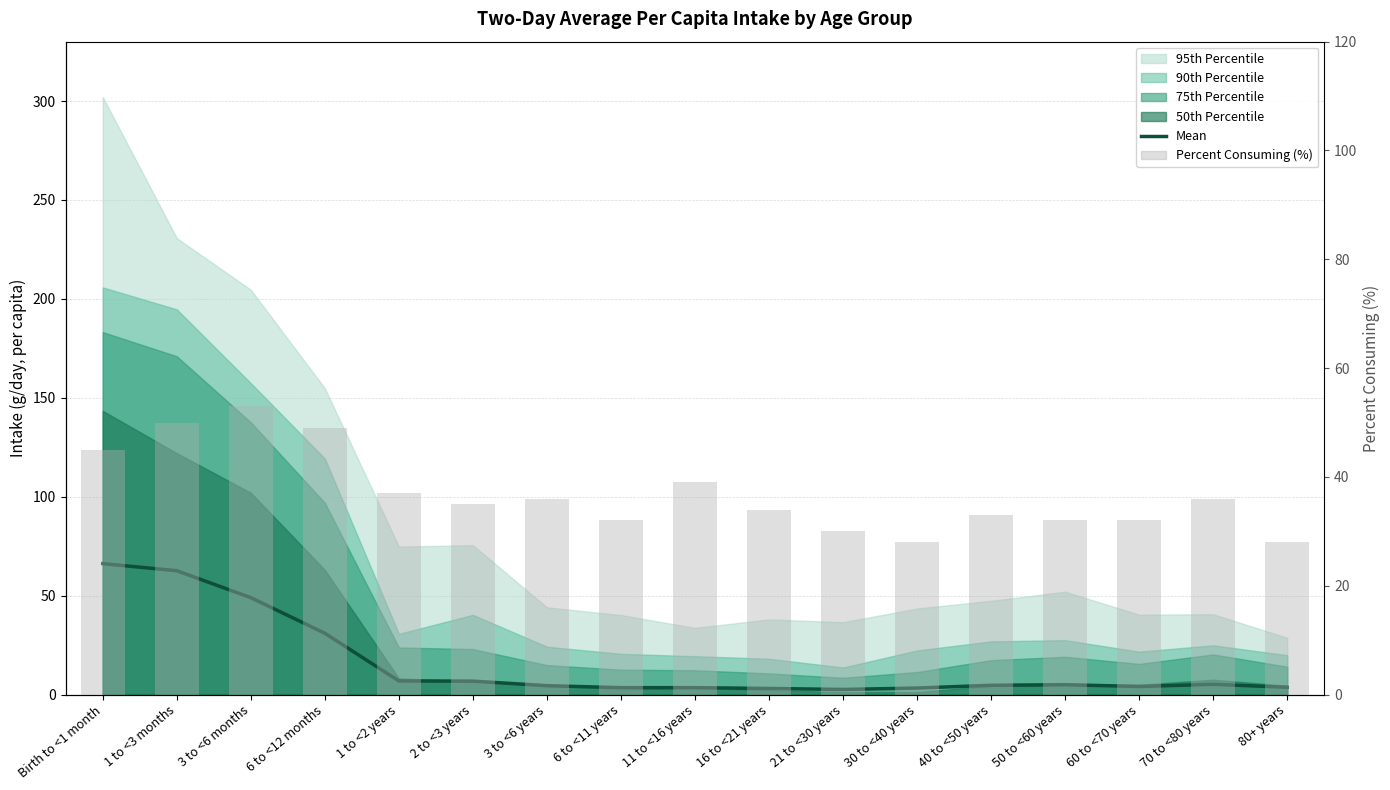

What is the difference between the Percent Consuming (%) values at 60 to <70 years and 1 to <3 months?

18.0